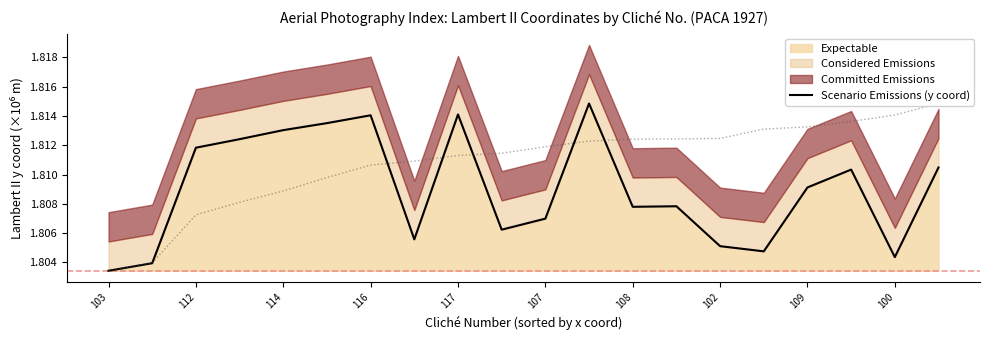

Reading left to right, what are all the values shown in this chart?

1.8	1.8	1.8	1.8	1.8	1.8	1.8	1.8	1.8	1.8	1.8	1.8	1.8	1.8	1.8	1.8	1.8	1.8	1.8	1.8